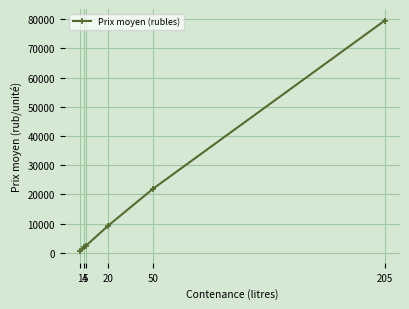

What is the average value?

19306.9